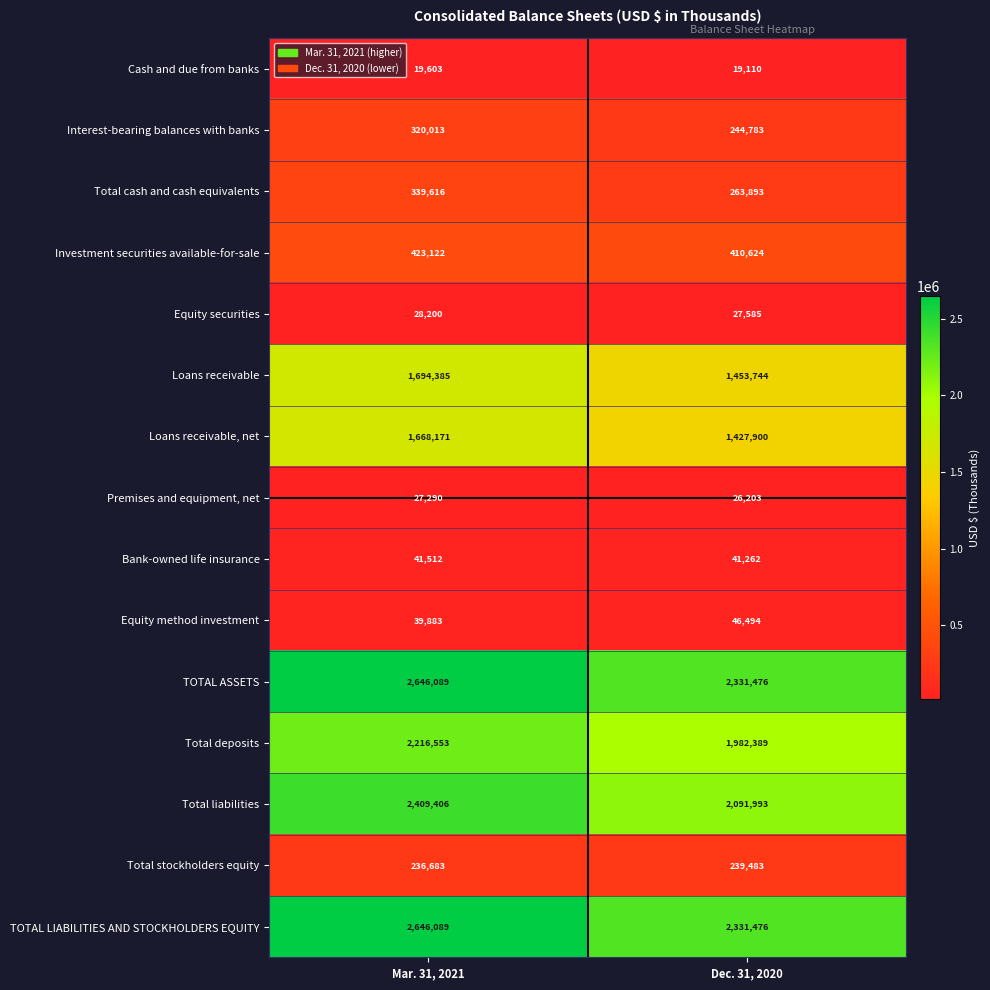

At which category is the sum across all series the highest?

Mar. 31, 2021